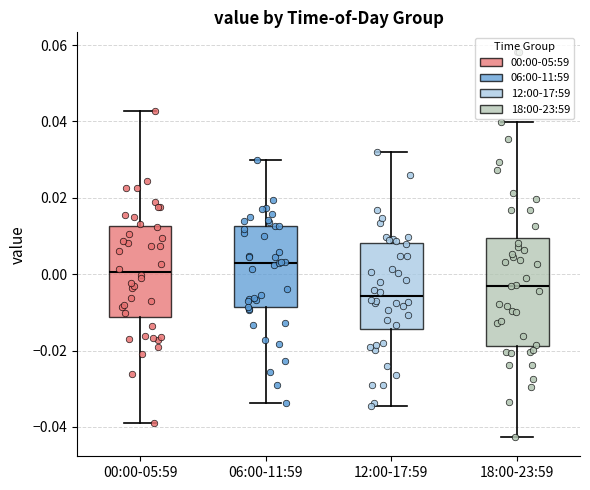

Reading left to right, read every box against the y-axis: the position of its median line, the range the box covers, and the ends of its whiskers. The values are not printed on the chart, so give them approximately, as read against the axis.

00:00-05:59: median 0.000, box -0.012 to 0.012, whiskers -0.040 to 0.042
06:00-11:59: median 0.004, box -0.008 to 0.012, whiskers -0.034 to 0.030
12:00-17:59: median -0.006, box -0.014 to 0.008, whiskers -0.034 to 0.032
18:00-23:59: median -0.002, box -0.018 to 0.010, whiskers -0.042 to 0.040